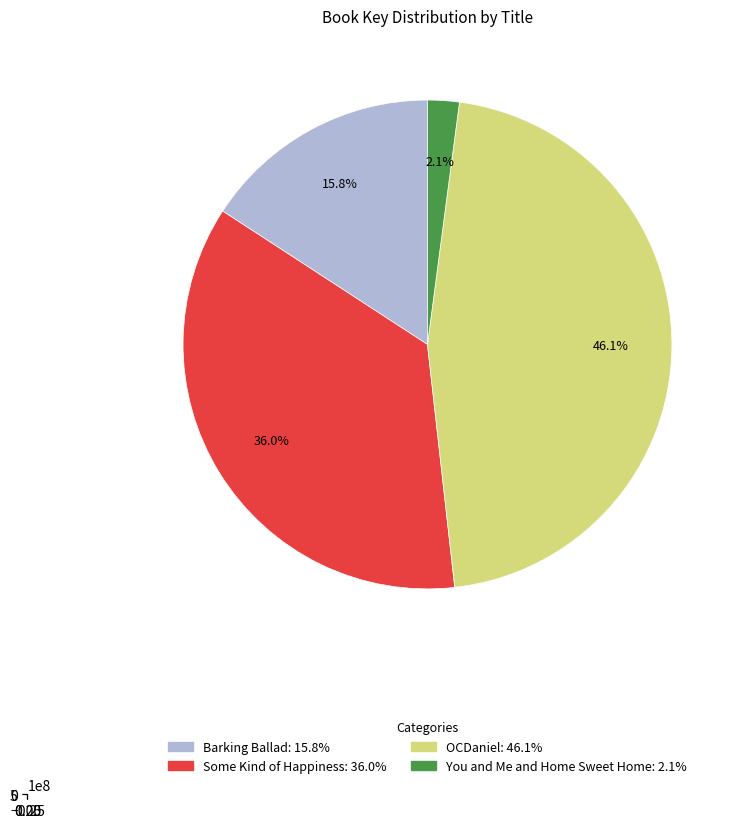

Which category has the smallest portion of the pie?

You and Me and Home Sweet Home